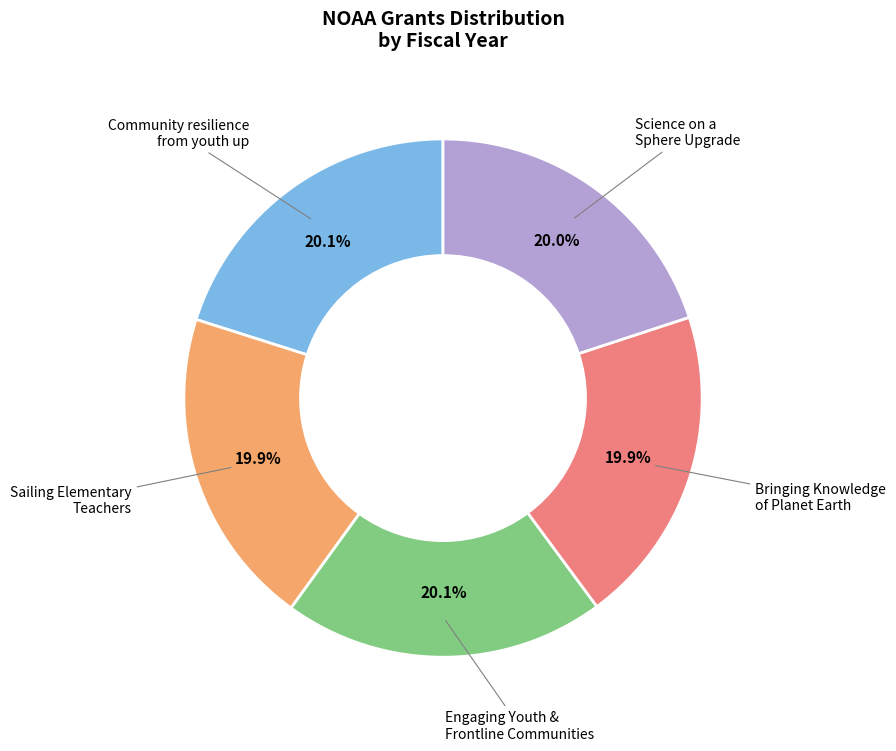

To the nearest percent, what is the average slice percentage?

20%